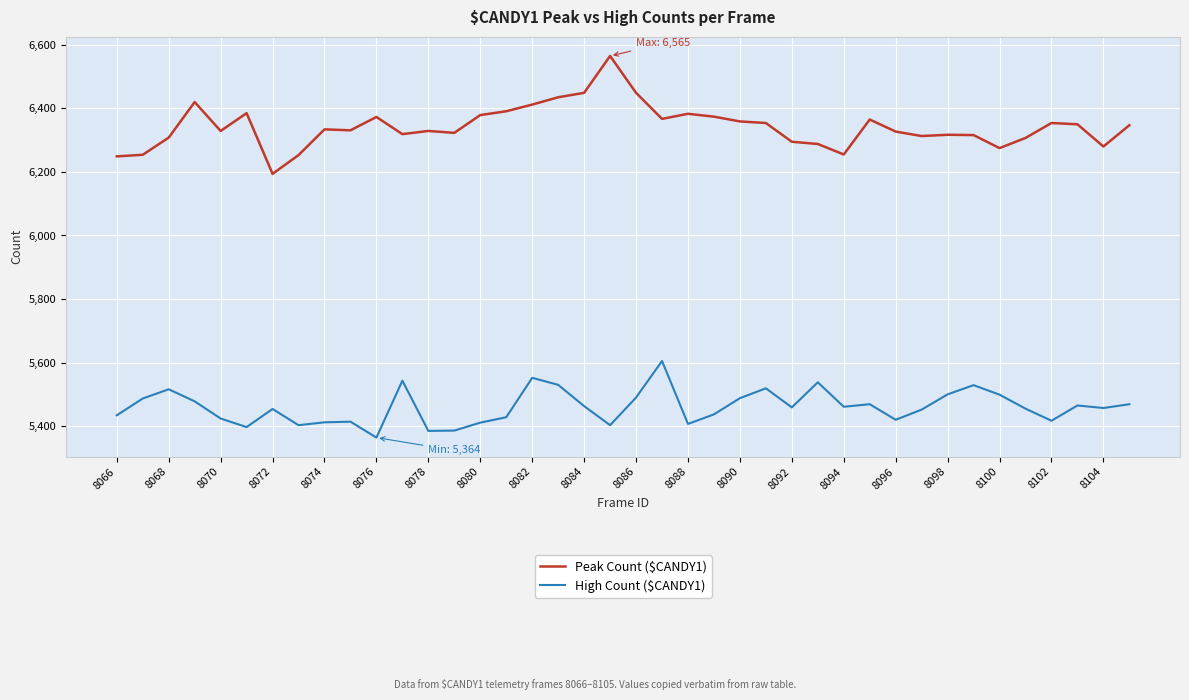

Which series has the largest total across all categories?

Peak Count ($CANDY1)